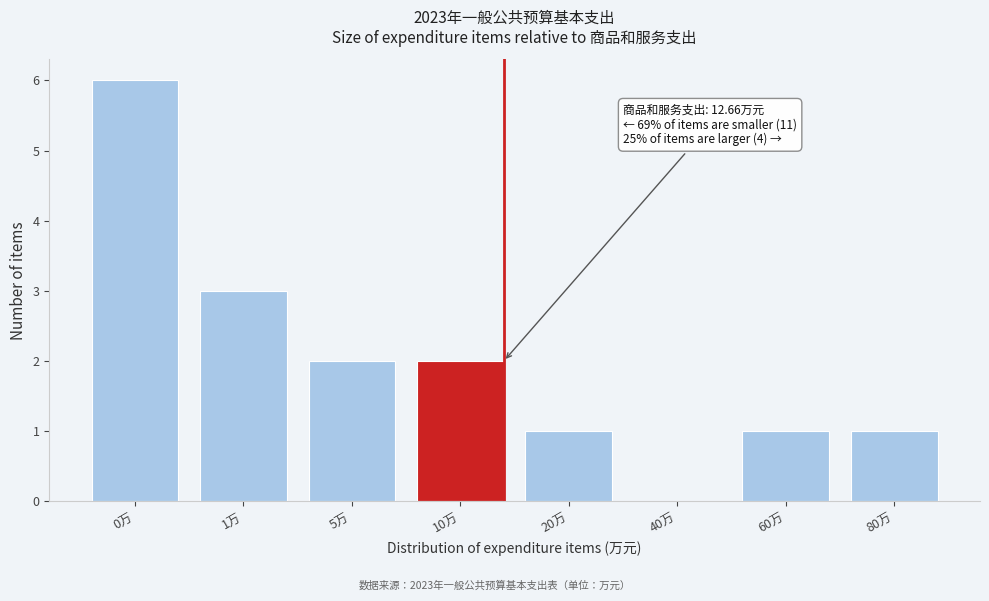

Reading right to left, transcribe all the data shown in this chart.

80万=1	60万=1	40万=0	20万=1	10万=2	5万=2	1万=3	0万=6